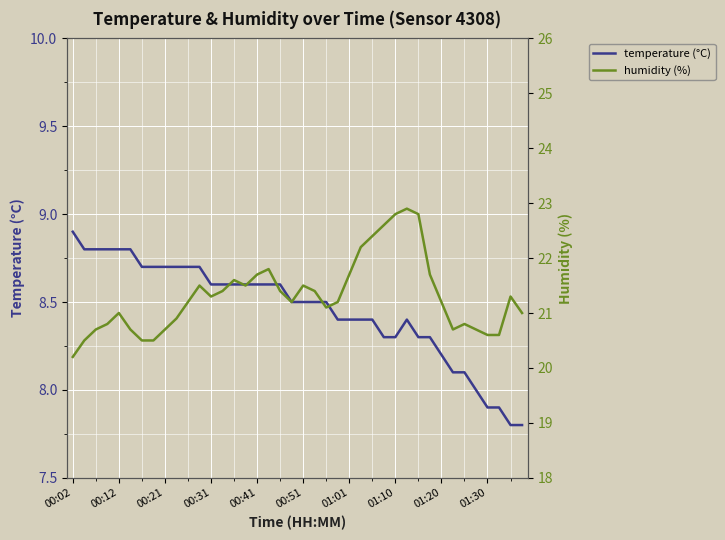

Which series changed the most between 21 and 39?

temperature (°C)